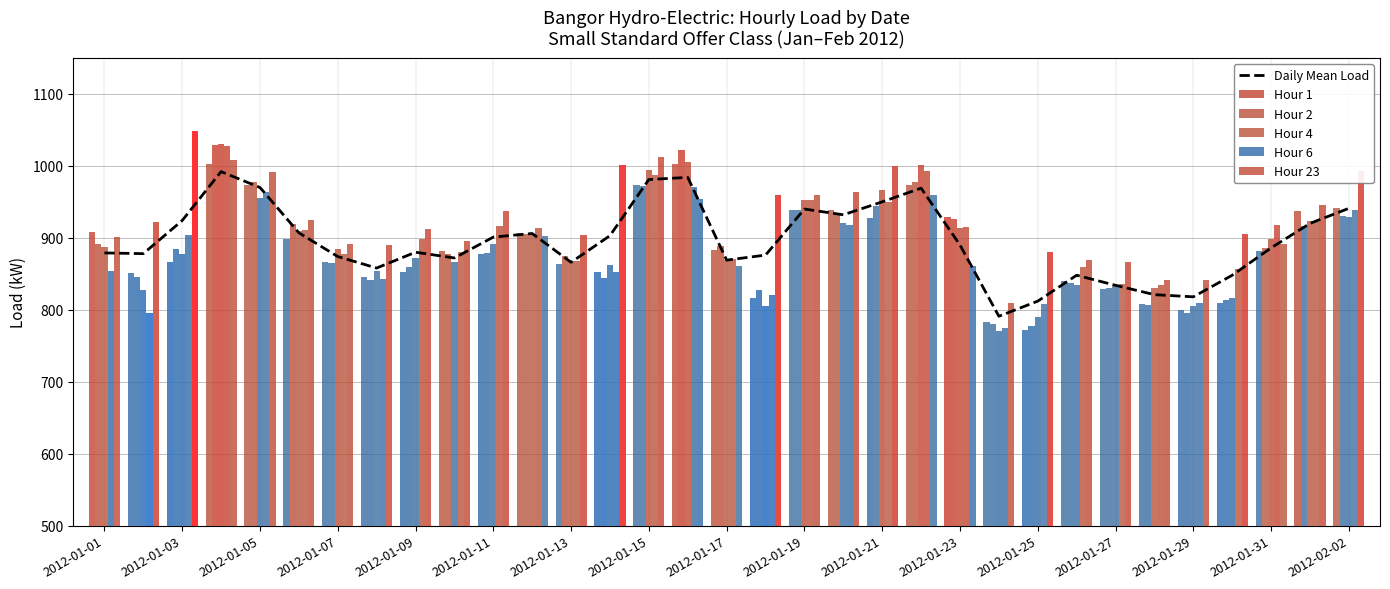

How many values in the Hour 6 series are below 898?

16